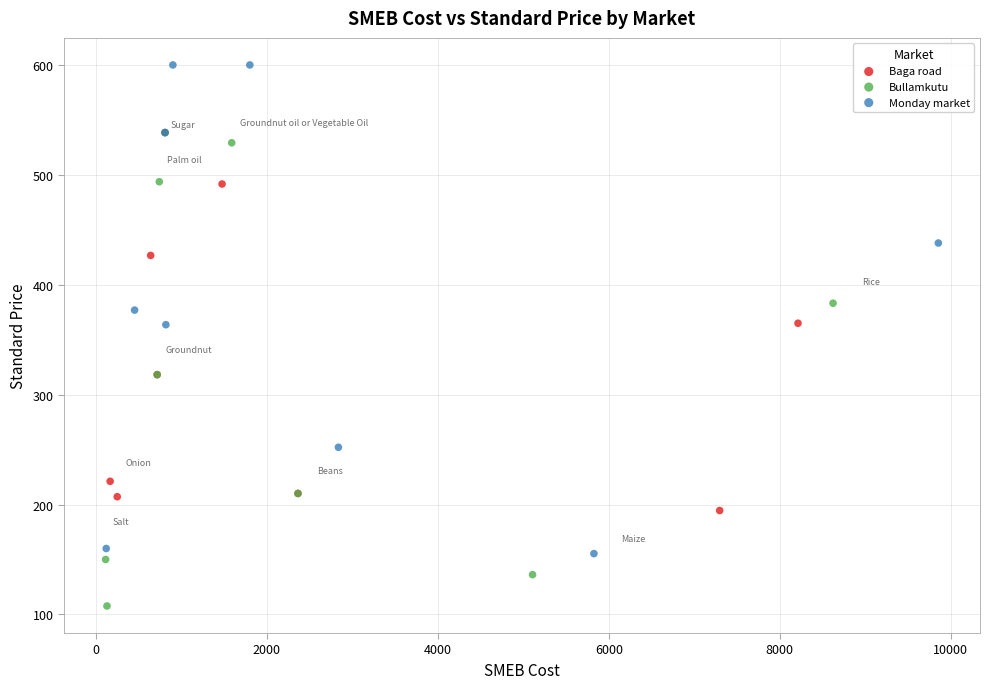

Which series reaches the minimum Y coordinate?

Bullamkutu